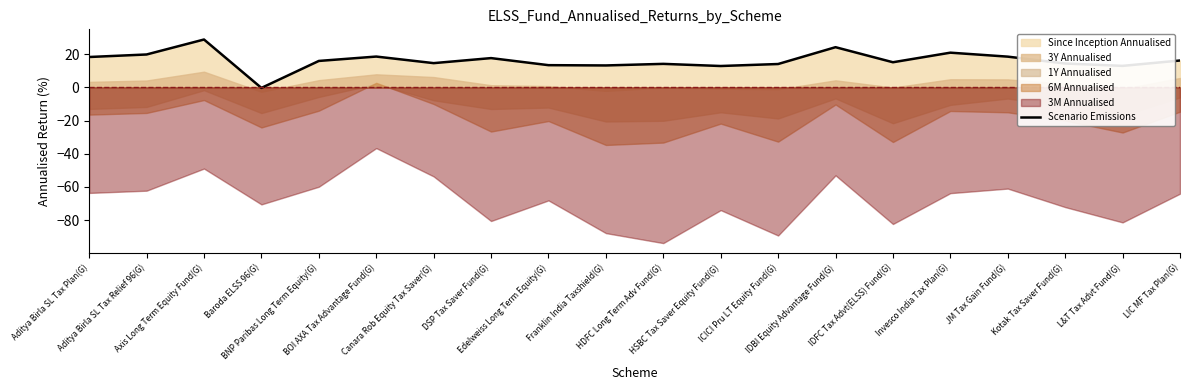

What is the value of the 14th point from the left?

24.2